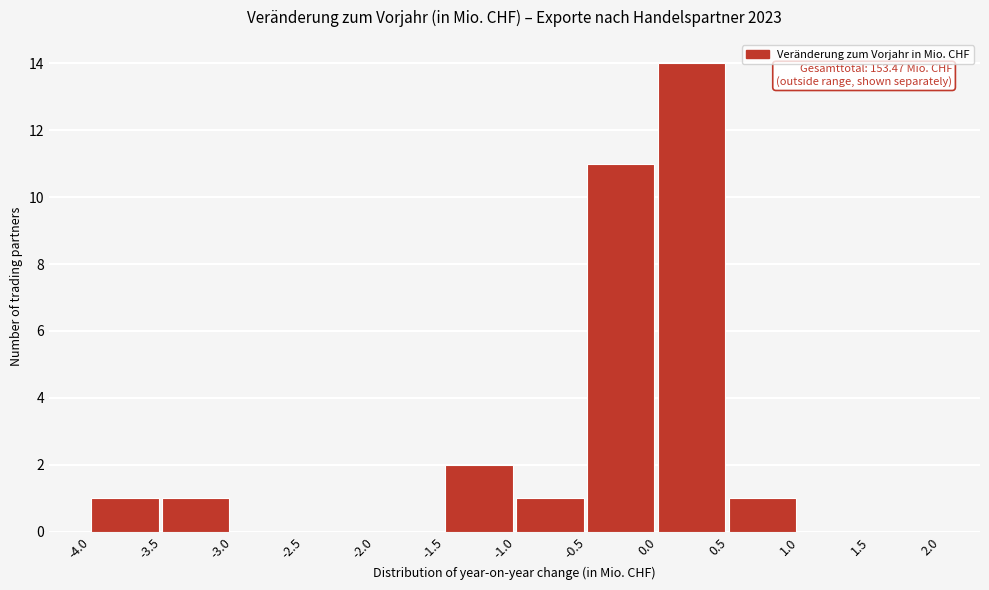

Over which range of the x-axis is the bar tallest?

0.0 to 0.5